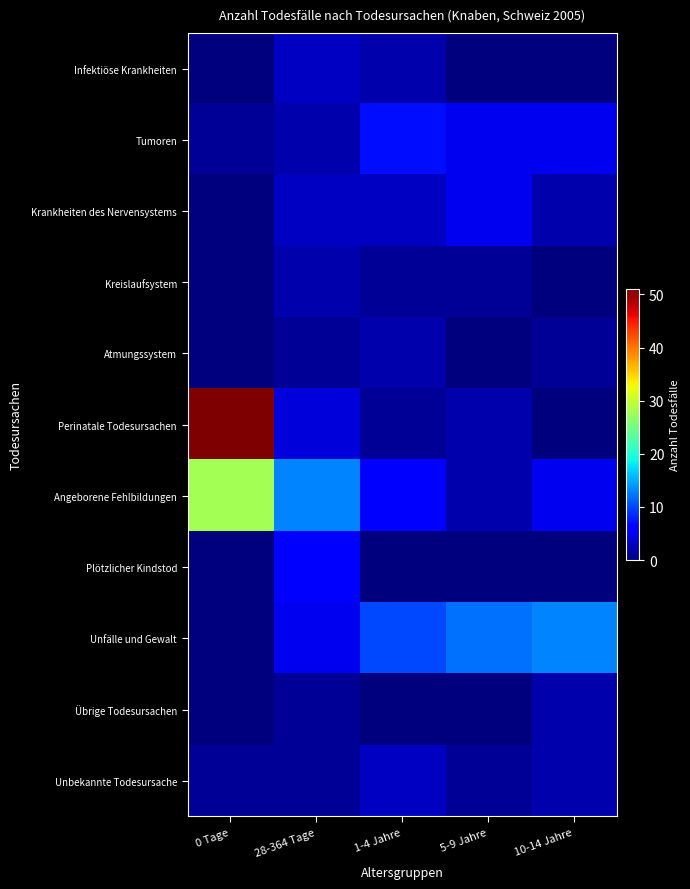

At how many categories does at least one series exceed 19?

1